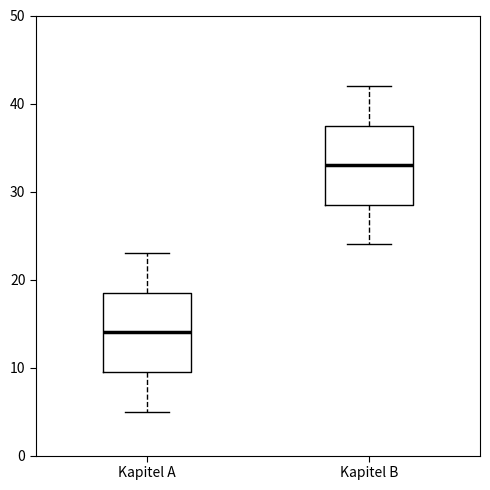

Reading left to right, transcribe this box plot: for each box, give where its median line is, the range the box spans, and where its two whiskers end, as read against the y-axis. The values are not printed on the chart, so give them approximately, as read against the axis.

Kapitel A: median 14, box 10 to 19, whiskers 5 to 23
Kapitel B: median 33, box 29 to 38, whiskers 24 to 42